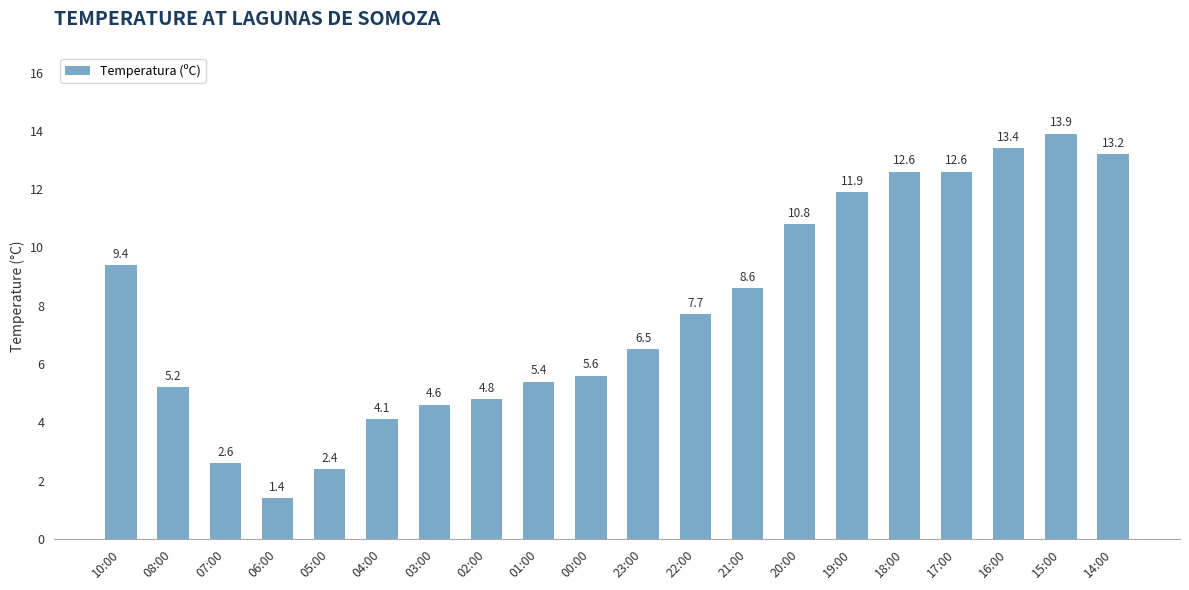

Reading left to right, extract all data points from this chart.

10:00=9.4	08:00=5.2	07:00=2.6	06:00=1.4	05:00=2.4	04:00=4.1	03:00=4.6	02:00=4.8	01:00=5.4	00:00=5.6	23:00=6.5	22:00=7.7	21:00=8.6	20:00=10.8	19:00=11.9	18:00=12.6	17:00=12.6	16:00=13.4	15:00=13.9	14:00=13.2